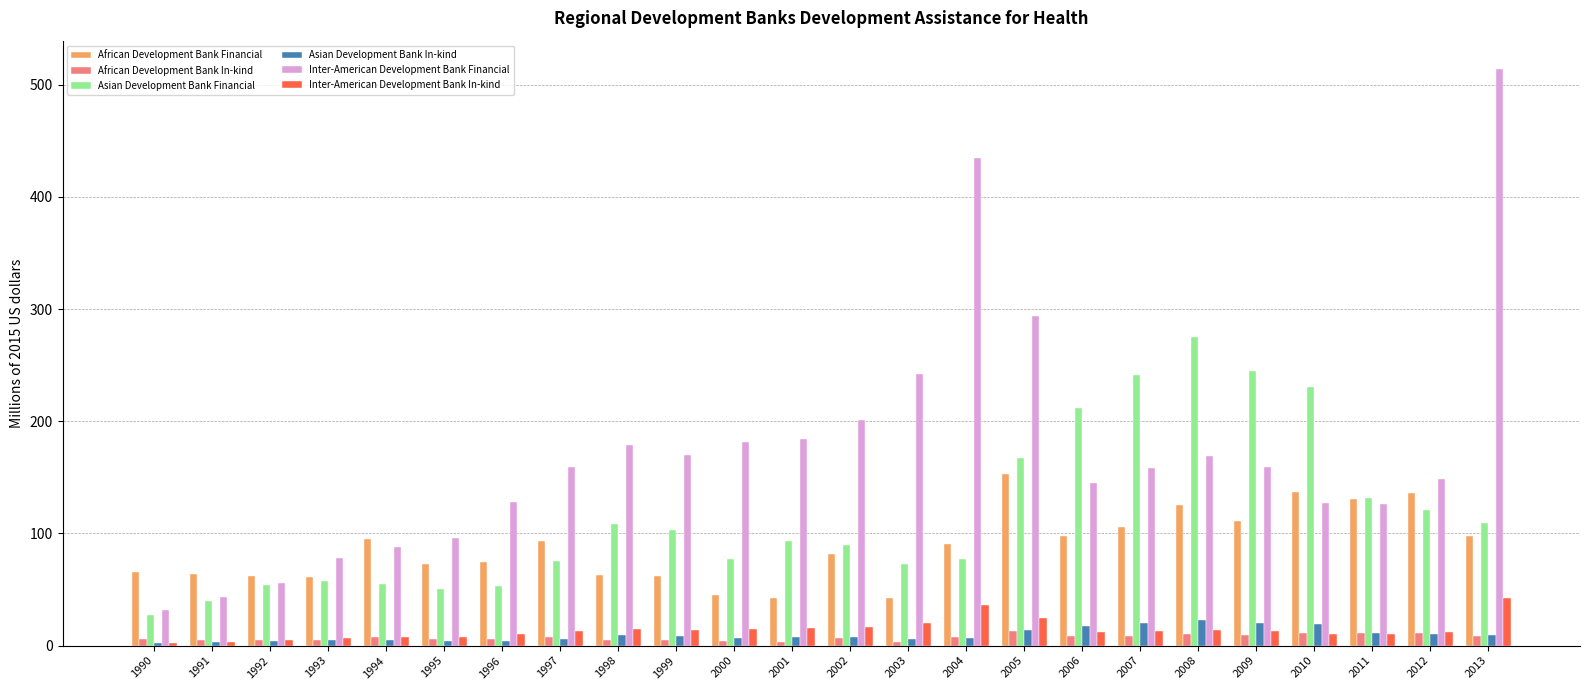

What is the value of the African Development Bank In-kind bar at the 14th from the left?

3.5